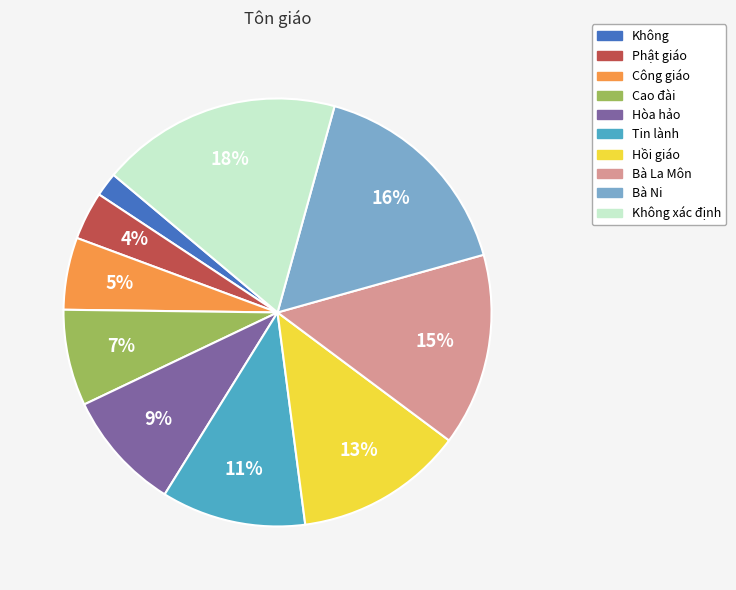

To the nearest percent, what is the difference between the largest and smallest slice percentages?

16%